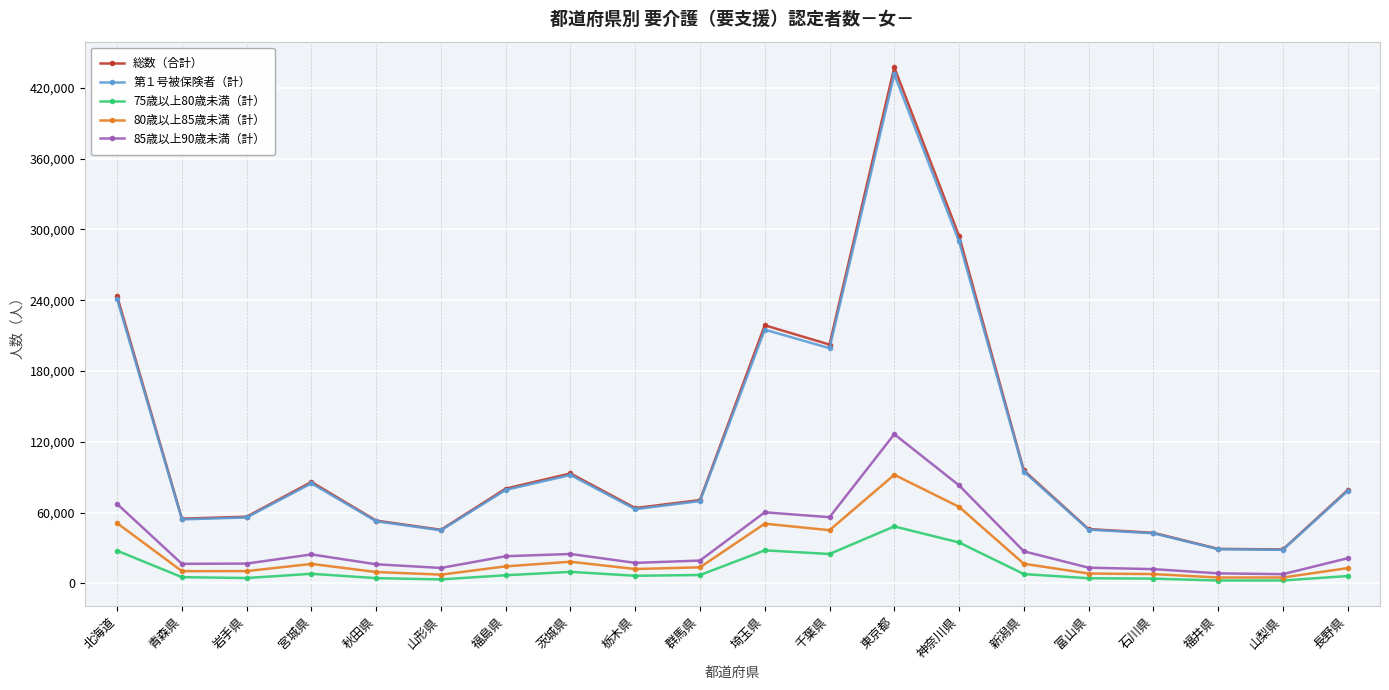

Where does the 80歳以上85歳未満（計） series first go above 13599?

北海道